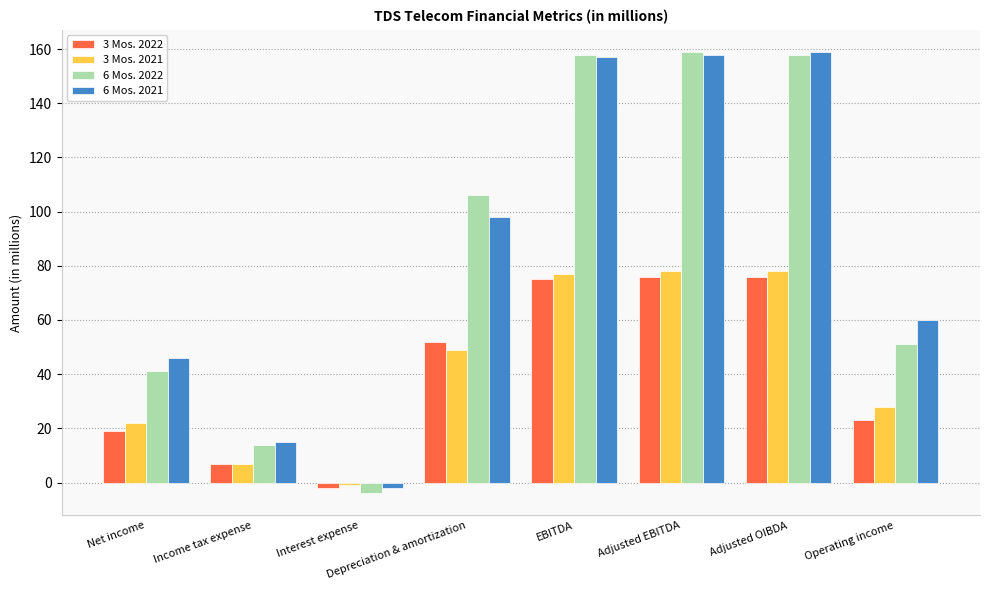

Reading left to right, what are all the values shown in this chart?

3 Mos. 2022: Net income=19	Income tax expense=7	Interest expense=-2	Depreciation & amortization=52	EBITDA=75	Adjusted EBITDA=76	Adjusted OIBDA=76	Operating income=23
3 Mos. 2021: Net income=22	Income tax expense=7	Interest expense=-1	Depreciation & amortization=49	EBITDA=77	Adjusted EBITDA=78	Adjusted OIBDA=78	Operating income=28
6 Mos. 2022: Net income=41	Income tax expense=14	Interest expense=-4	Depreciation & amortization=106	EBITDA=158	Adjusted EBITDA=159	Adjusted OIBDA=158	Operating income=51
6 Mos. 2021: Net income=46	Income tax expense=15	Interest expense=-2	Depreciation & amortization=98	EBITDA=157	Adjusted EBITDA=158	Adjusted OIBDA=159	Operating income=60